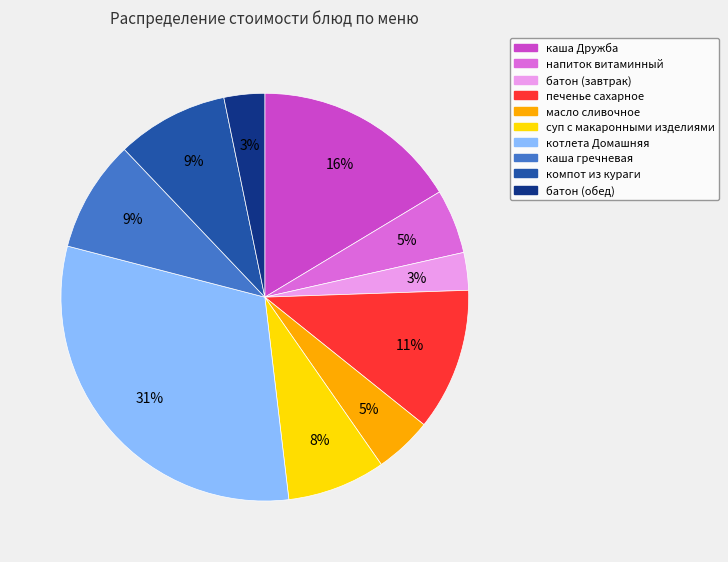

Approximately how many times larger is the value at каша гречневая compared to компот из кураги?

1.0